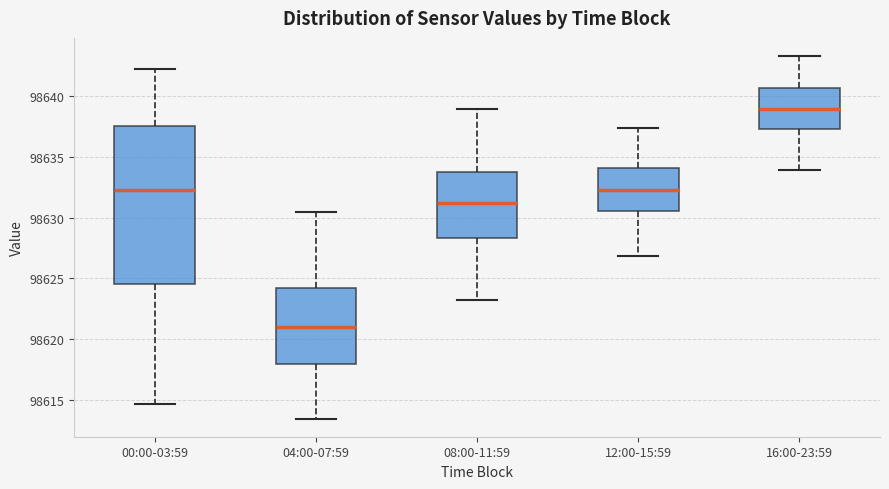

Comparing the boxes themselves (not the whiskers), which one is the tallest?

00:00-03:59